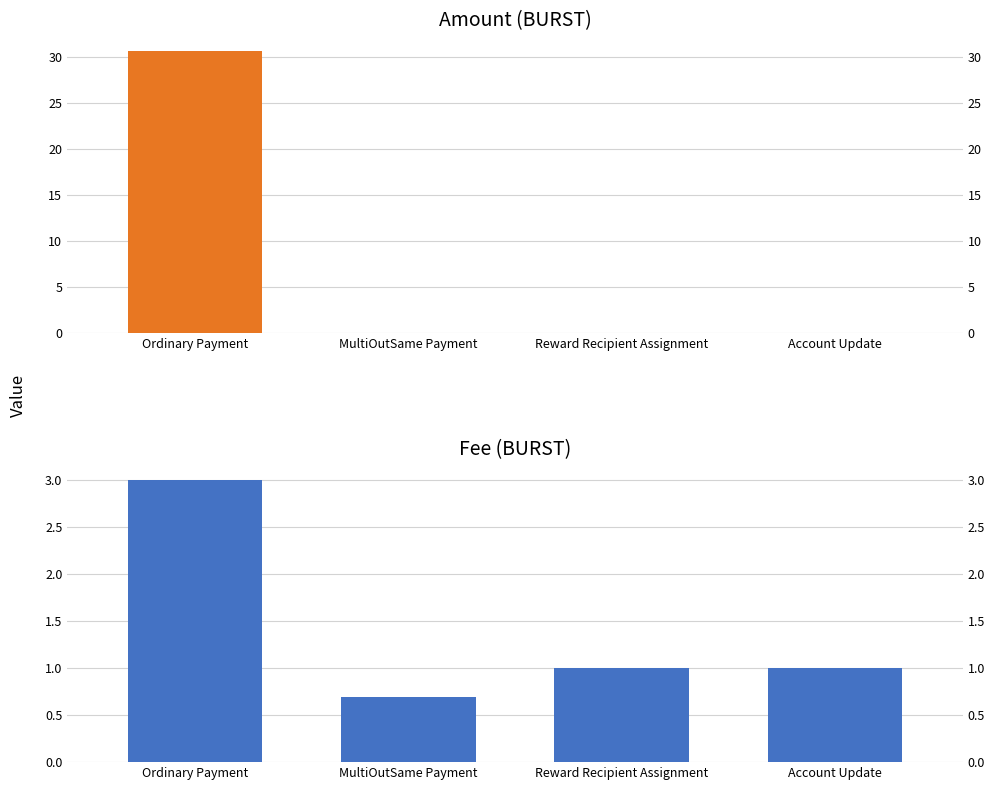

What is the average value of the Amount series?

7.7